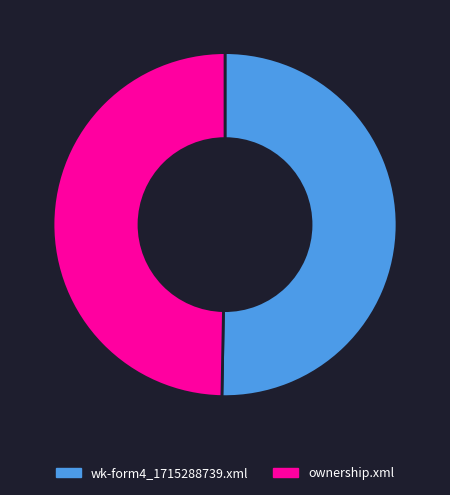

What is the ratio of the value at wk-form4_1715288739.xml to the value at ownership.xml?

1.0